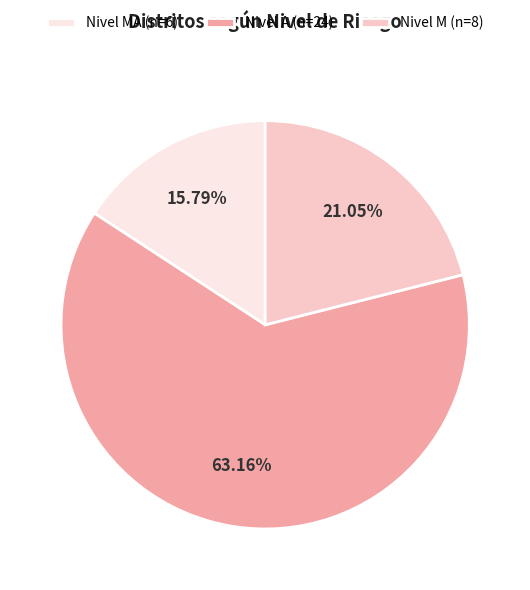

Between Nivel A (n=24) and Nivel M (n=8), which is larger?

Nivel A (n=24)